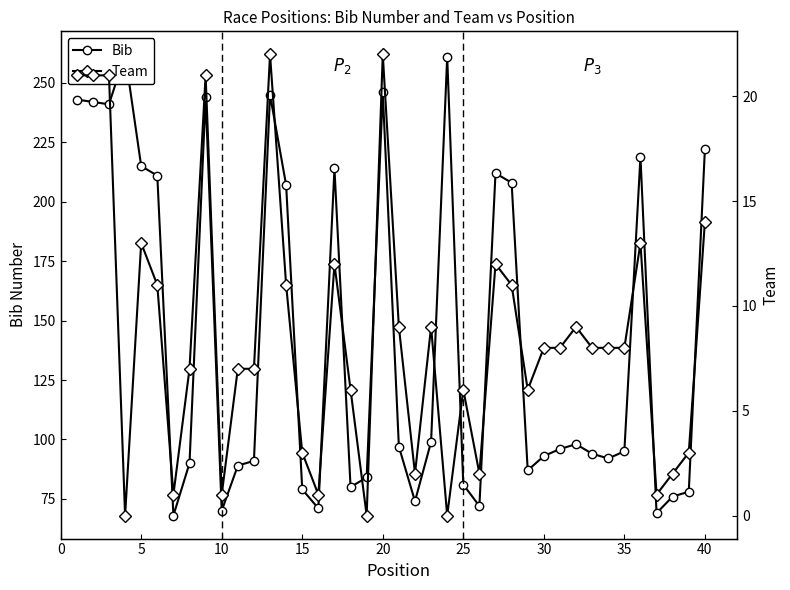

List the series in order of their peak value, lowest first.

Team, Bib